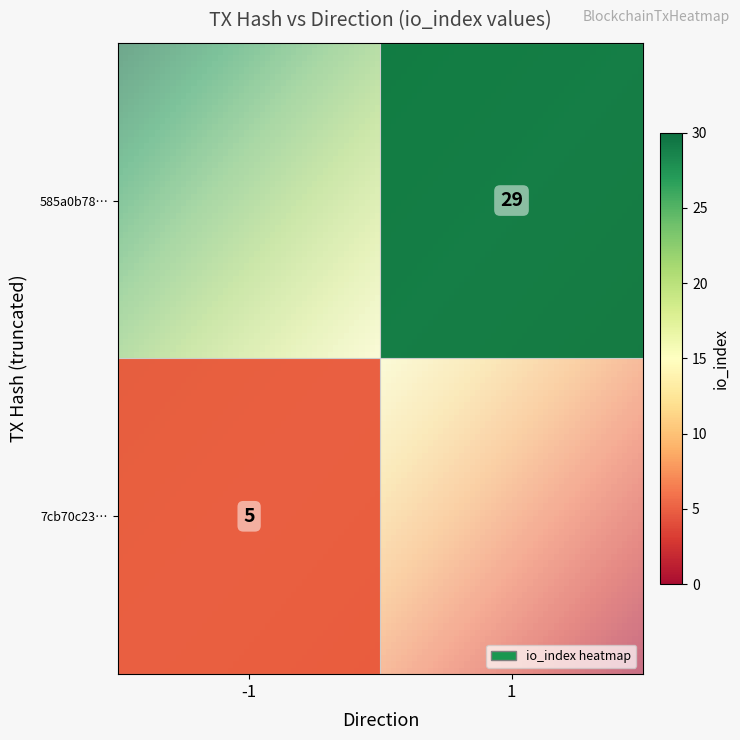

What is the sum of all 7cb70c2354a84c99fd0767584fe548960203827 values?

4